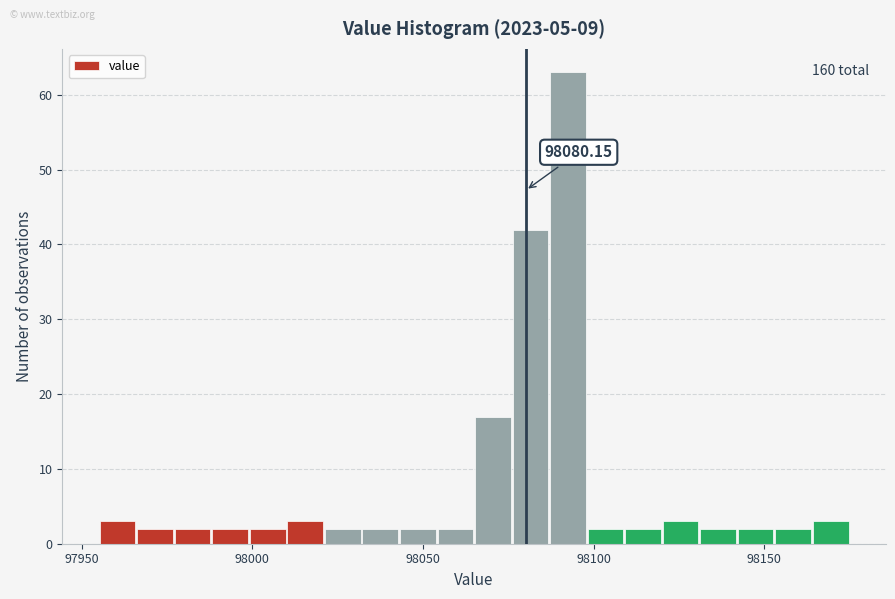

Read against the x-axis, roughly where is the centre of the tallest bar?

98095